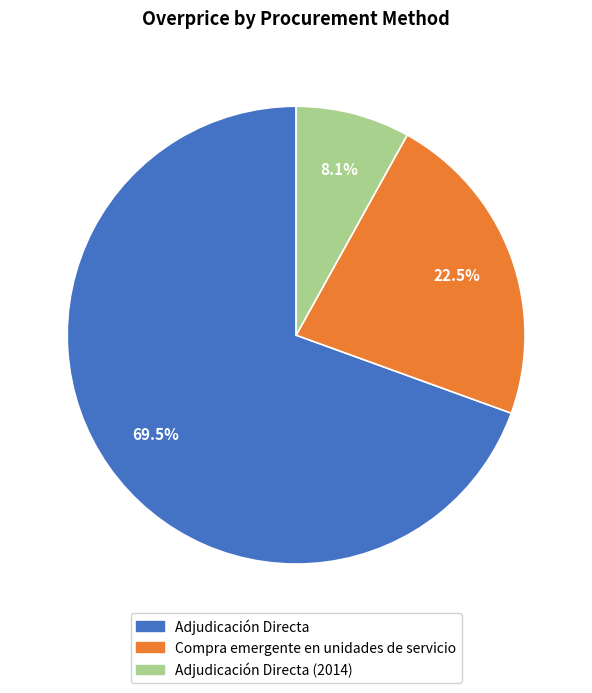

Does any single category account for the majority?

Yes